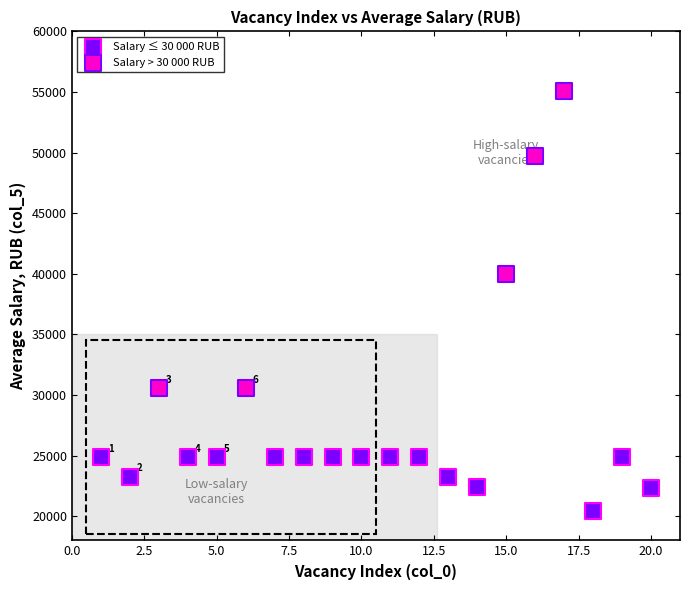

Which series has the largest Y range (max minus min)?

Salary > 30 000 RUB